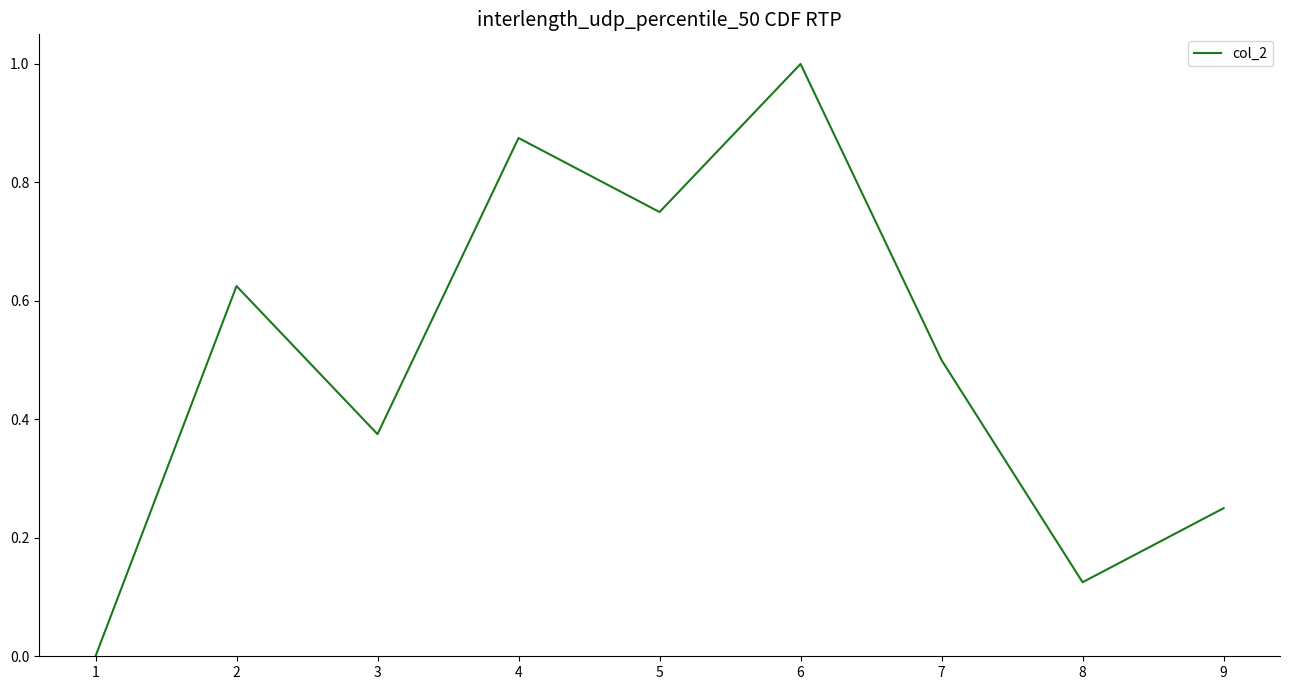

The chart shows a value of 0.5 at 4. True or false?

False